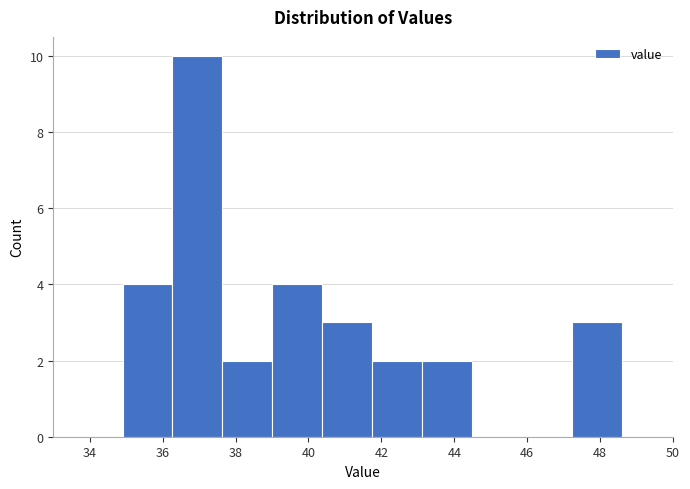

Reading left to right, transcribe this chart: for each bar, give the range it covers on the x-axis and its height. Neither the bar edges nor the heights are printed on the chart, so give them approximately, as read against the axes.

35.0 to 36.2: 4
36.2 to 37.6: 10
37.6 to 39.0: 2
39.0 to 40.4: 4
40.4 to 41.8: 3
41.8 to 43.2: 2
43.2 to 44.4: 2
44.4 to 45.8: 0
45.8 to 47.2: 0
47.2 to 48.6: 3